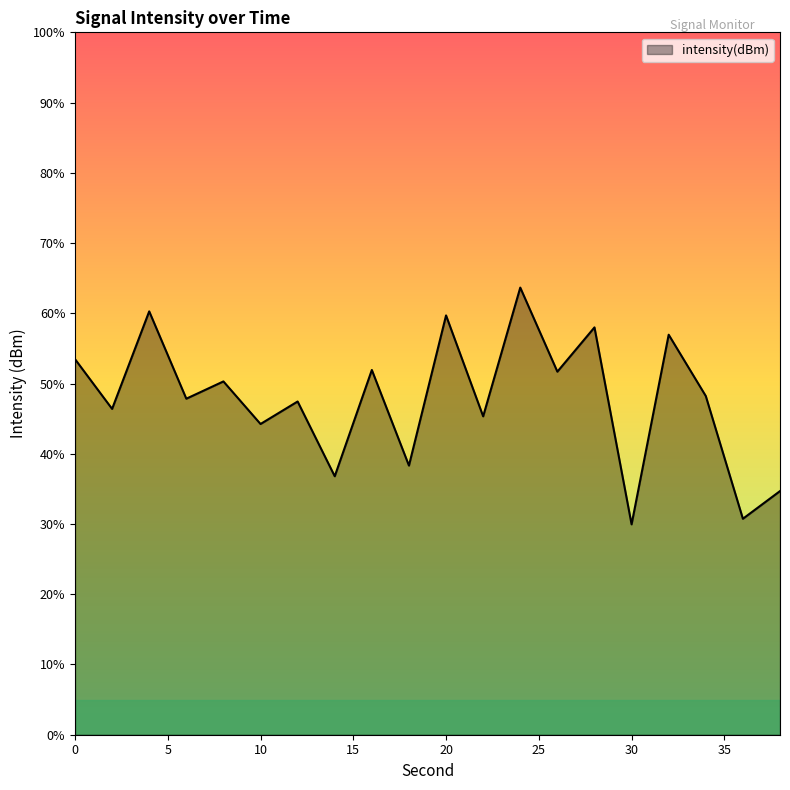

Reading left to right, what are all the values shown in this chart?

0=-104.7	2=-105.4	4=-104.0	6=-105.2	8=-105.0	10=-105.6	12=-105.3	14=-106.3	16=-104.8	18=-106.2	20=-104.0	22=-105.5	24=-103.6	26=-104.8	28=-104.2	30=-107.0	32=-104.3	34=-105.2	36=-106.9	38=-106.5